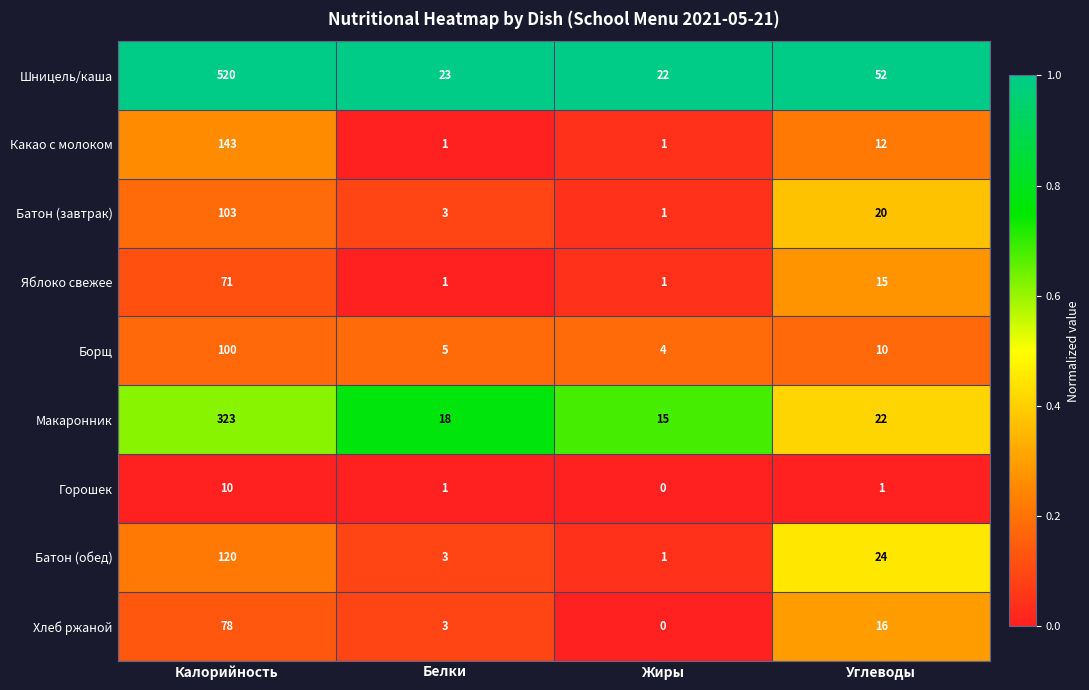

The value of Шницель/каша at Углеводы is 52. True or false?

True